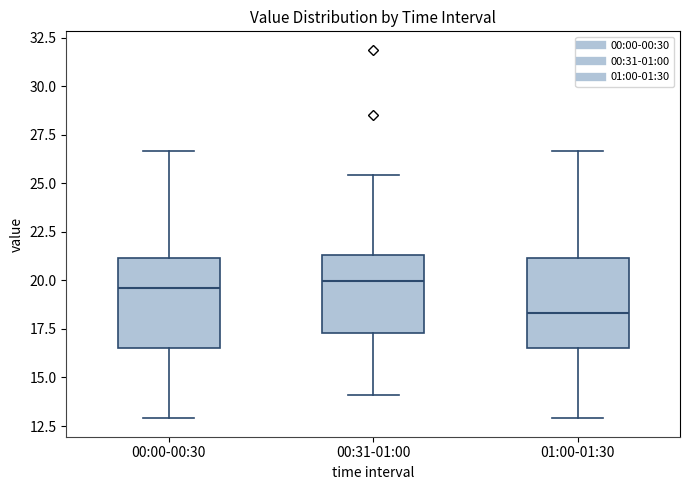

Which box has the lowest median line?

01:00-01:30